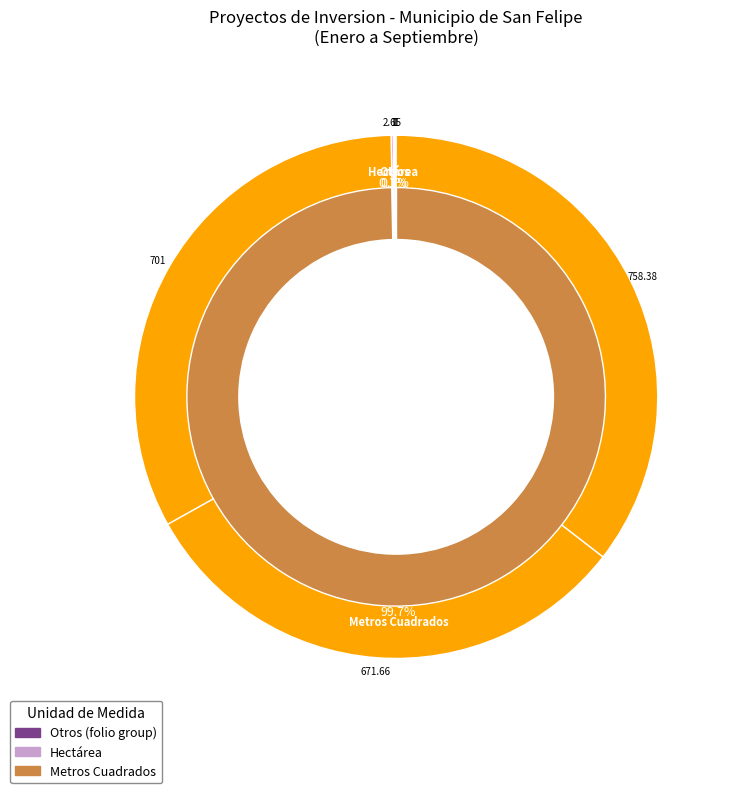

The 5 slice represents 0% of the pie. True or false?

True